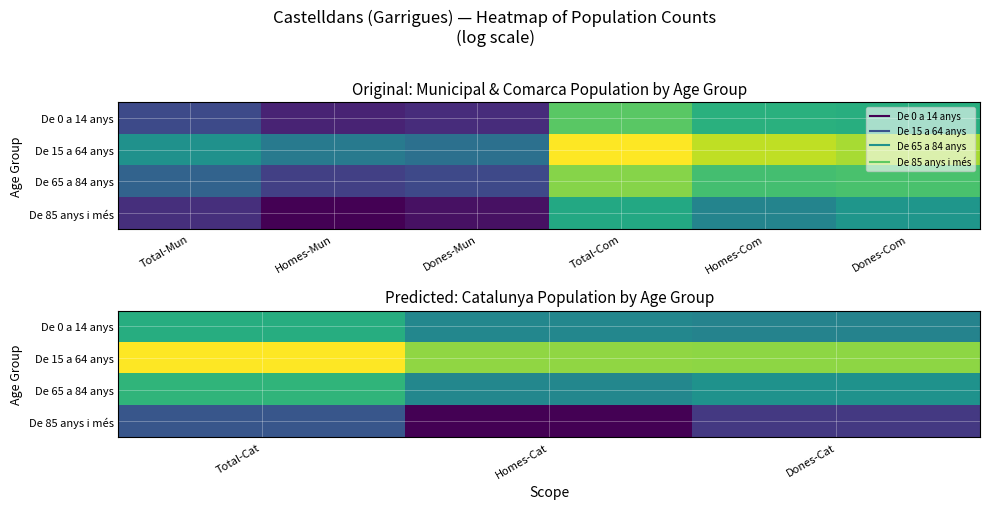

What value does the De 15 a 64 anys series have at Total-Cat?

15.5